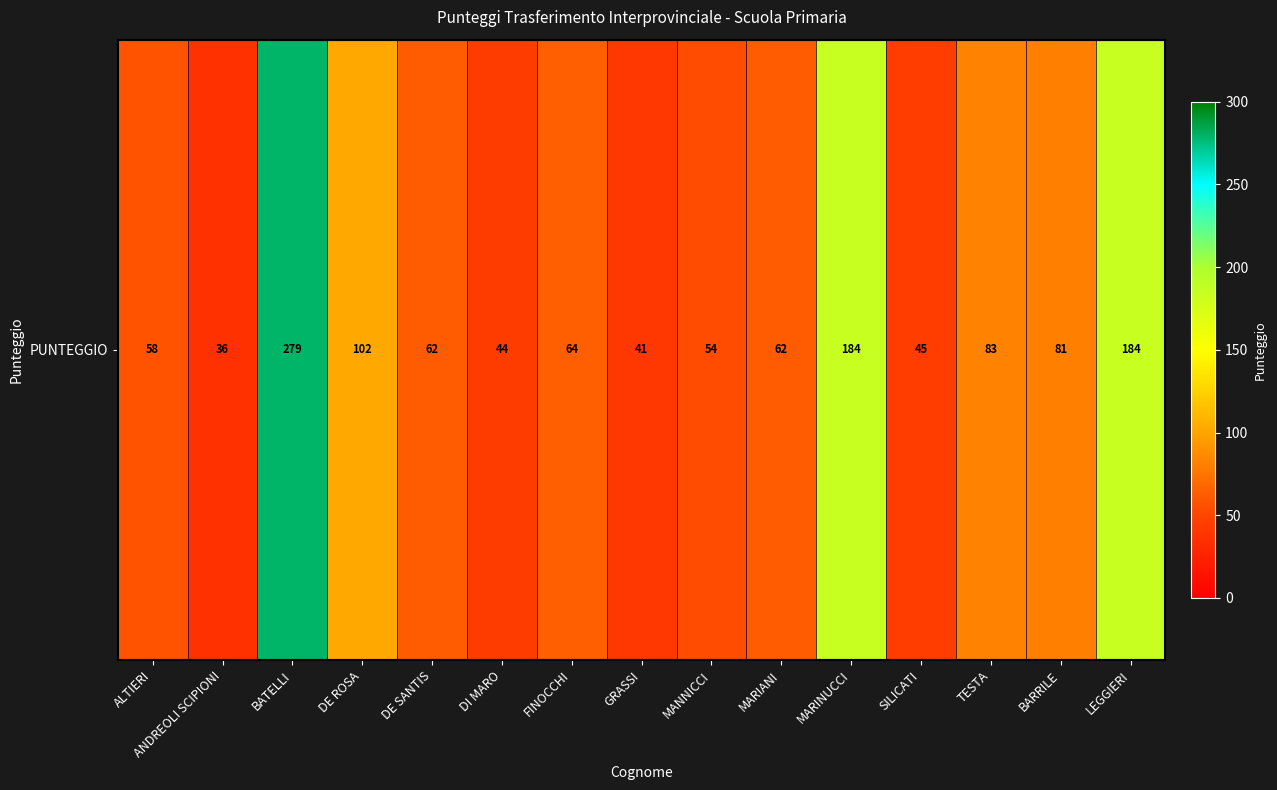

Is it true that the value at SILICATI is 80?

False